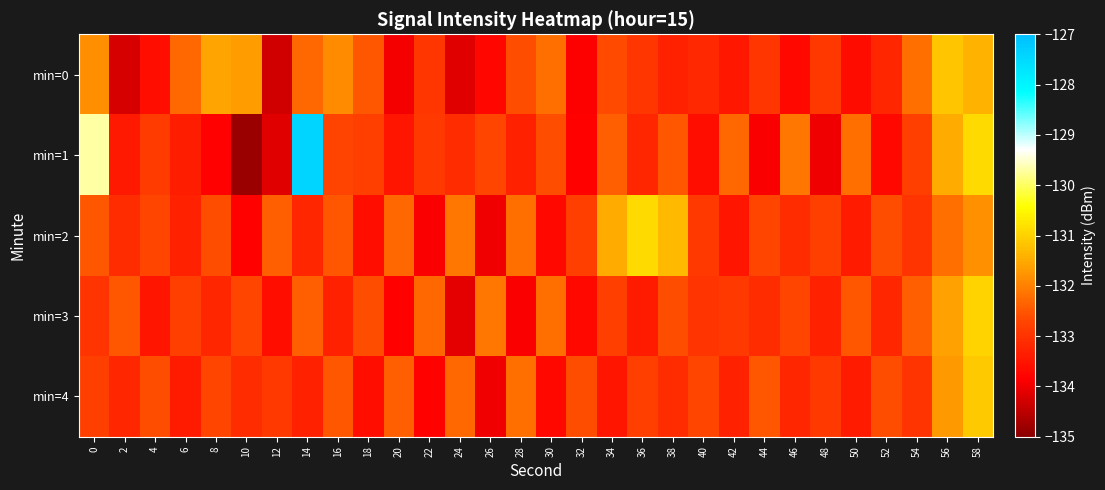

Reading right to left, what are all the values shown in this chart?

min=0: 58=-131.4	56=-131.1	54=-132.2	52=-133.2	50=-133.6	48=-132.9	46=-133.7	44=-133.0	42=-133.4	40=-133.2	38=-133.3	36=-133.0	34=-132.6	32=-133.9	30=-132.2	28=-132.6	26=-133.7	24=-134.1	22=-133.0	20=-133.9	18=-132.5	16=-131.9	14=-132.3	12=-134.3	10=-131.7	8=-131.6	6=-132.3	4=-133.6	2=-134.2	0=-131.8
min=1: 58=-130.9	56=-131.5	54=-132.8	52=-133.7	50=-132.2	48=-134.0	46=-132.1	44=-133.9	42=-132.3	40=-133.6	38=-132.5	36=-133.2	34=-132.4	32=-133.8	30=-132.6	28=-133.3	26=-132.7	24=-133.1	22=-132.9	20=-133.5	18=-132.8	16=-132.7	14=-127.4	12=-134.1	10=-134.8	8=-133.8	6=-133.4	4=-132.9	2=-133.4	0=-129.7
min=2: 58=-131.8	56=-132.2	54=-133.0	52=-132.6	50=-133.4	48=-132.8	46=-133.1	44=-132.7	42=-133.5	40=-132.9	38=-131.3	36=-130.9	34=-131.5	32=-132.8	30=-133.7	28=-132.2	26=-134.0	24=-132.1	22=-133.9	20=-132.3	18=-133.6	16=-132.5	14=-133.2	12=-132.4	10=-133.8	8=-132.6	6=-133.3	4=-132.7	2=-133.1	0=-132.5
min=3: 58=-131.0	56=-131.6	54=-132.4	52=-133.2	50=-132.5	48=-133.3	46=-132.7	44=-133.1	42=-132.9	40=-133.0	38=-132.6	36=-133.4	34=-132.8	32=-133.7	30=-132.2	28=-133.9	26=-132.1	24=-134.1	22=-132.3	20=-133.8	18=-132.6	16=-133.3	14=-132.4	12=-133.6	10=-132.7	8=-133.2	6=-132.8	4=-133.5	2=-132.5	0=-133.0
min=4: 58=-131.1	56=-131.7	54=-133.0	52=-132.6	50=-133.4	48=-132.9	46=-133.2	44=-132.5	42=-133.3	40=-132.7	38=-133.1	36=-132.8	34=-133.5	32=-132.6	30=-133.7	28=-132.2	26=-134.0	24=-132.3	22=-133.8	20=-132.4	18=-133.6	16=-132.5	14=-133.3	12=-132.9	10=-133.1	8=-132.7	6=-133.4	4=-132.6	2=-133.2	0=-132.8